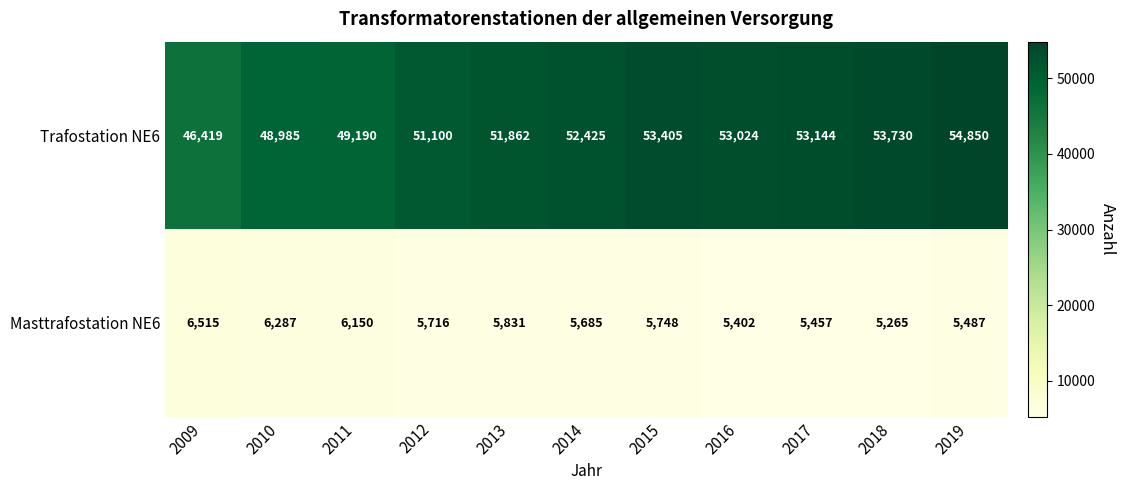

At which label is Trafostation NE6 closest to 50634?

2012